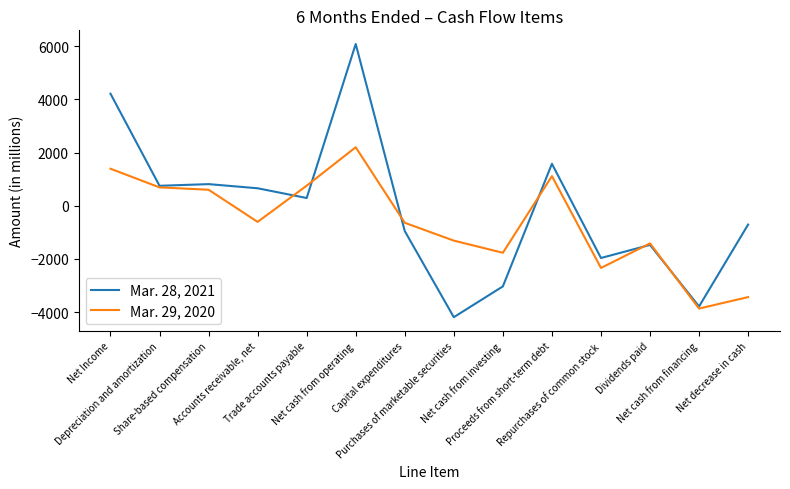

What is the average value of the Mar. 28, 2021 series?

-122